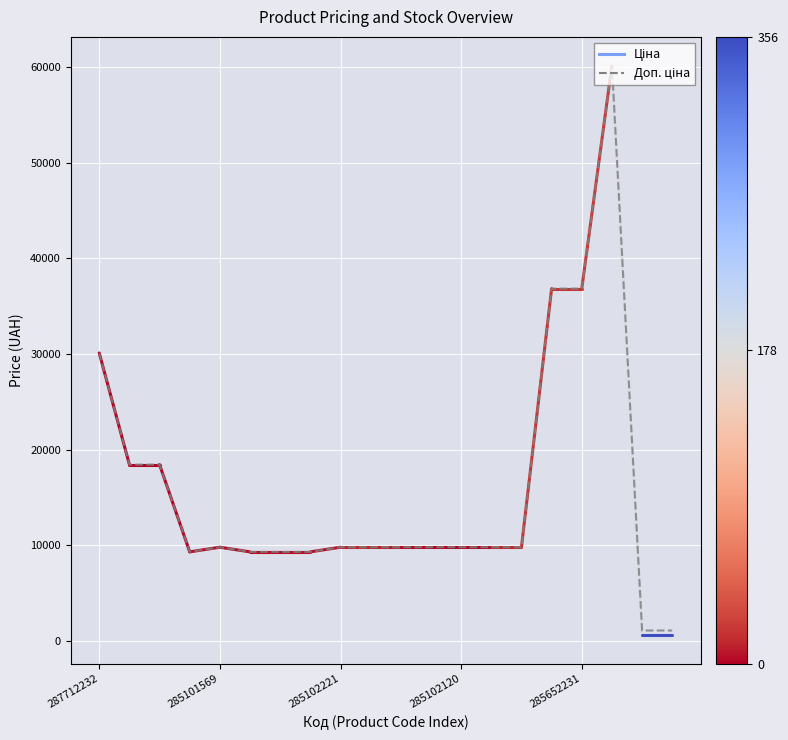

Which has a higher value, 5 or 285102221?

285102221